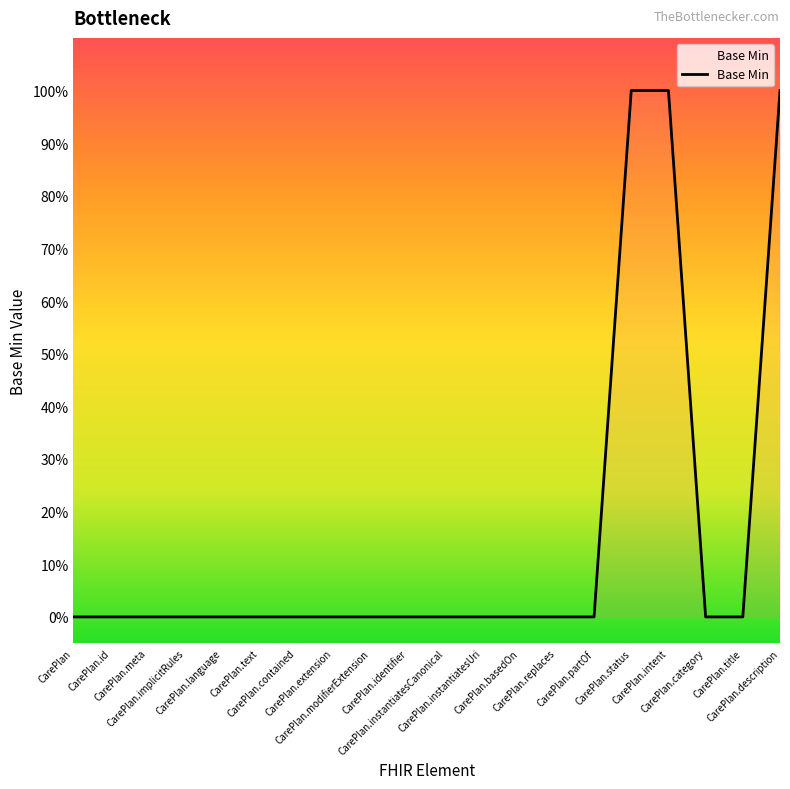

The chart shows a value of 0 at CarePlan.category. True or false?

True